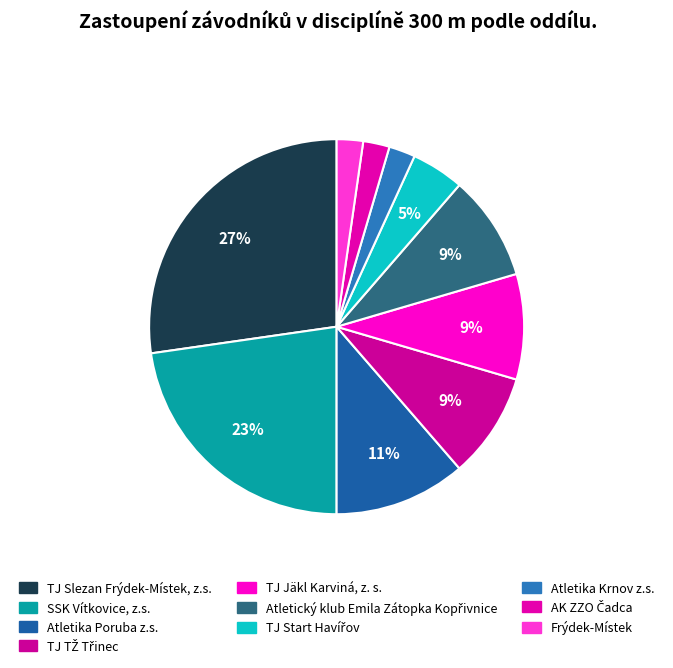

What is the smallest slice in the pie chart?

Atletika Krnov z.s.